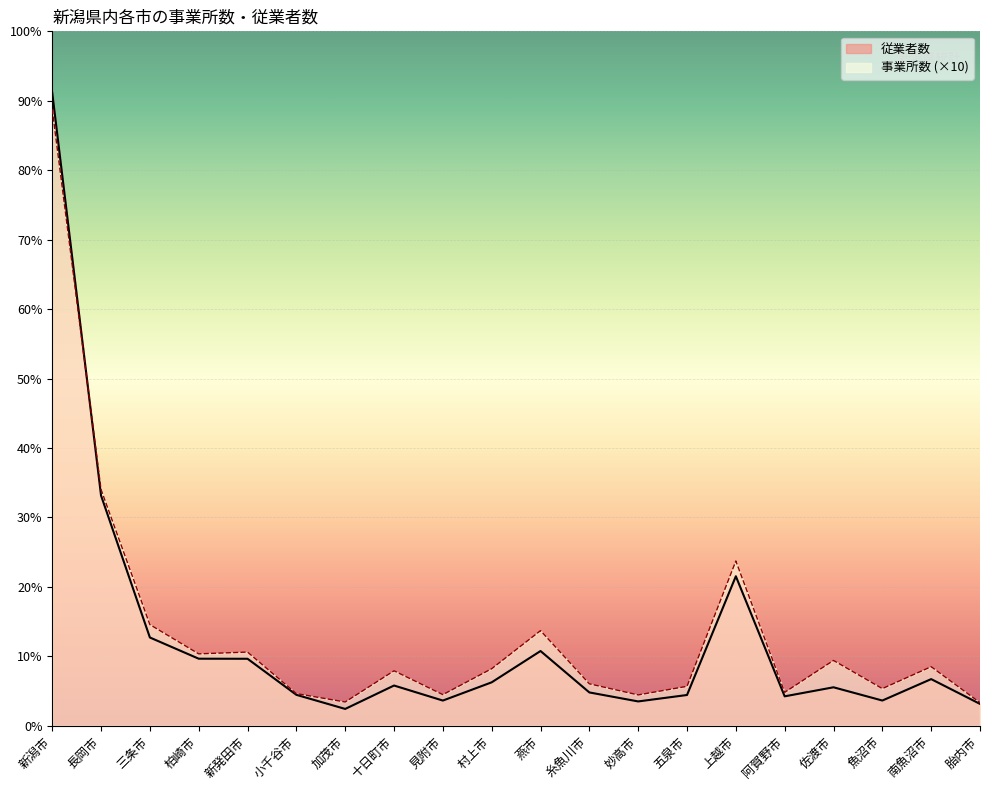

Reading left to right, list all the values displayed in this chart.

事業所数: 新潟市=355100	長岡市=136070	三条市=58250	柏崎市=41400	新発田市=42430	小千谷市=18510	加茂市=13680	十日町市=31650	見附市=17910	村上市=32850	燕市=54780	糸魚川市=24140	妙高市=17750	五泉市=22700	上越市=94900	阿賀野市=19240	佐渡市=37610	魚沼市=21390	南魚沼市=34010	胎内市=13310
従業者数: 新潟市=364667	長岡市=132588	三条市=50825	柏崎市=38609	新発田市=38570	小千谷市=17798	加茂市=9676	十日町市=23160	見附市=14496	村上市=25006	燕市=43035	糸魚川市=19178	妙高市=13995	五泉市=17703	上越市=86115	阿賀野市=16935	佐渡市=22143	魚沼市=14512	南魚沼市=26855	胎内市=12574